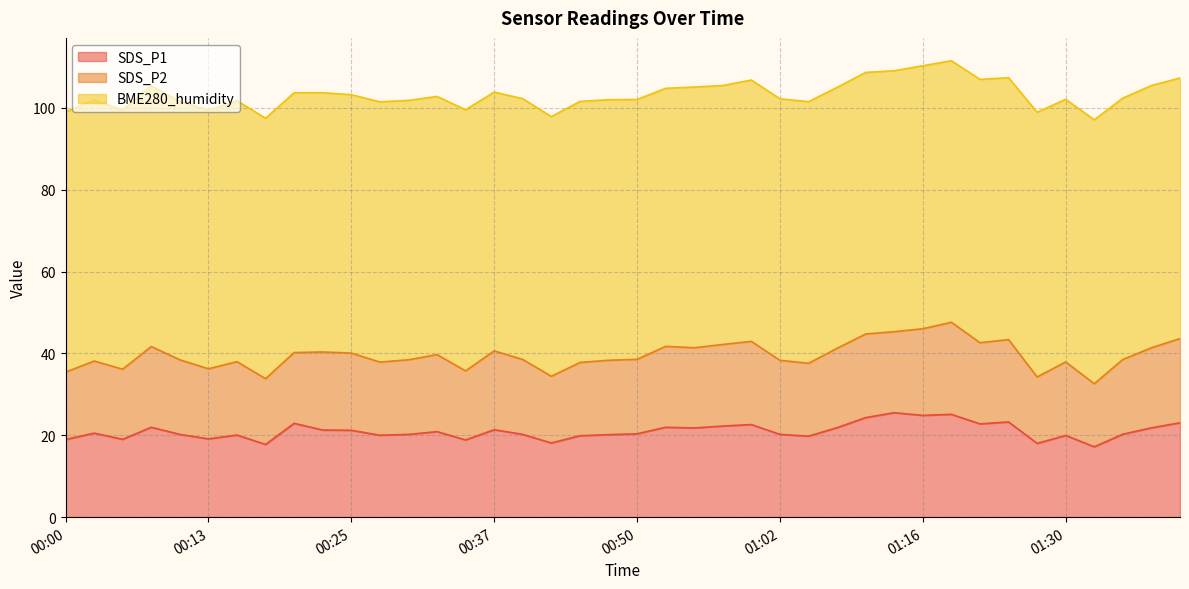

Which series has the largest range (max minus min)?

SDS_P1